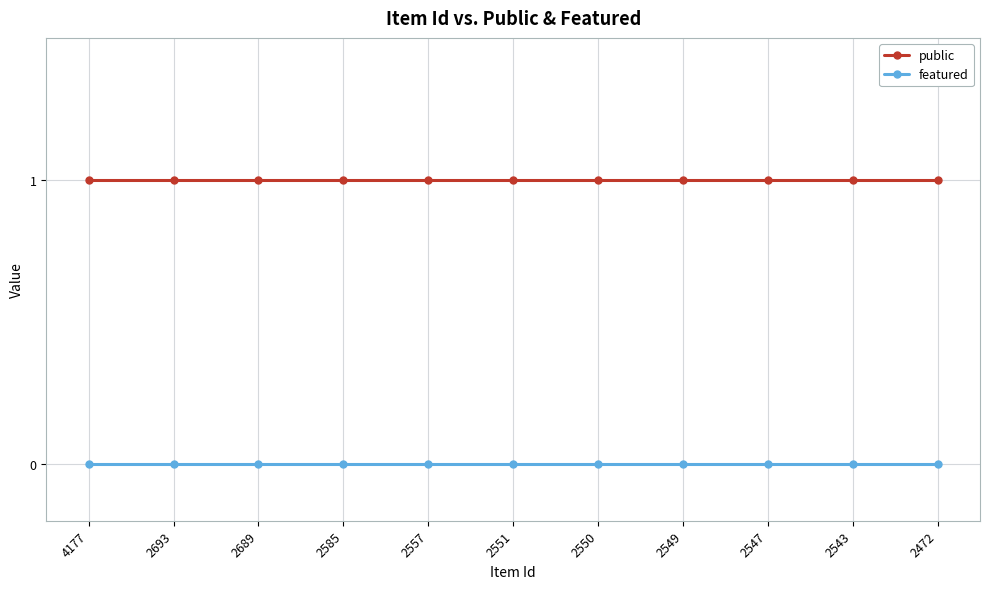

Is it true that public equals 1 at 2693?

True